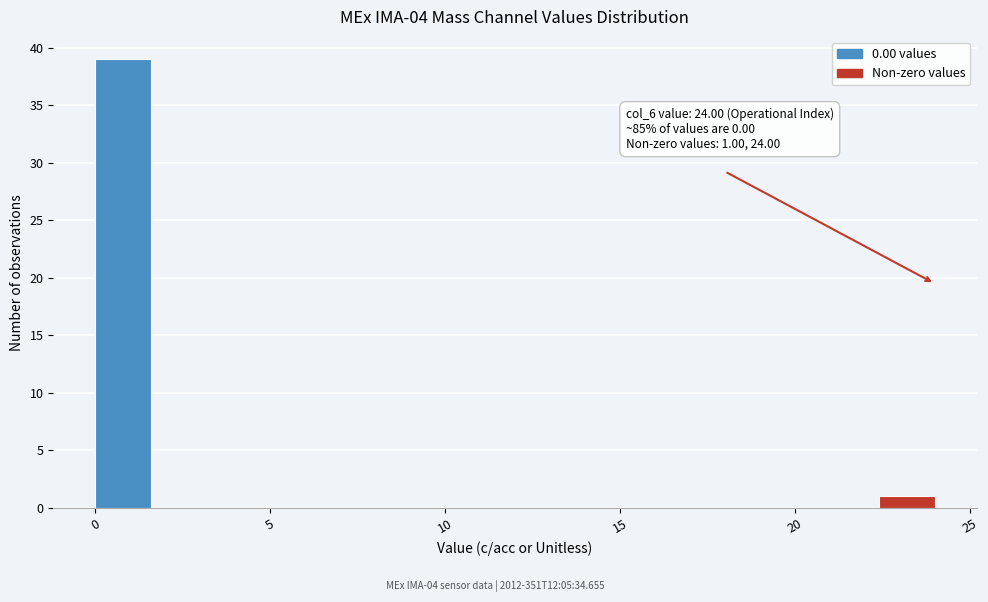

Read against the x-axis, roughly where is the centre of the tallest bar?

1.0